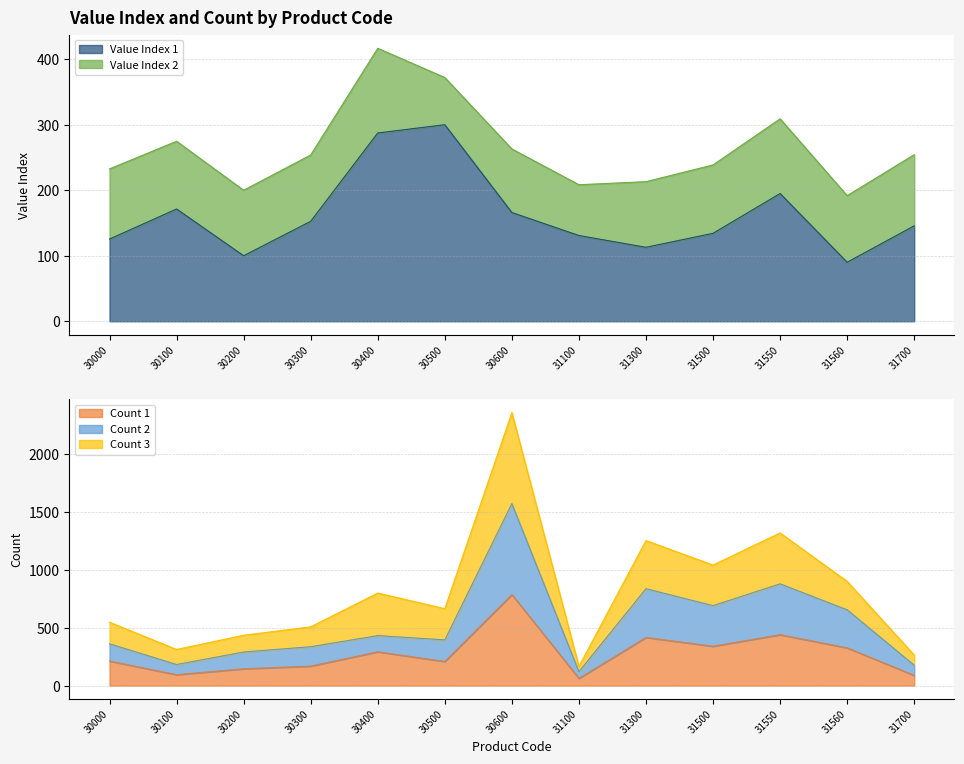

What is the minimum value for Count 1?

62